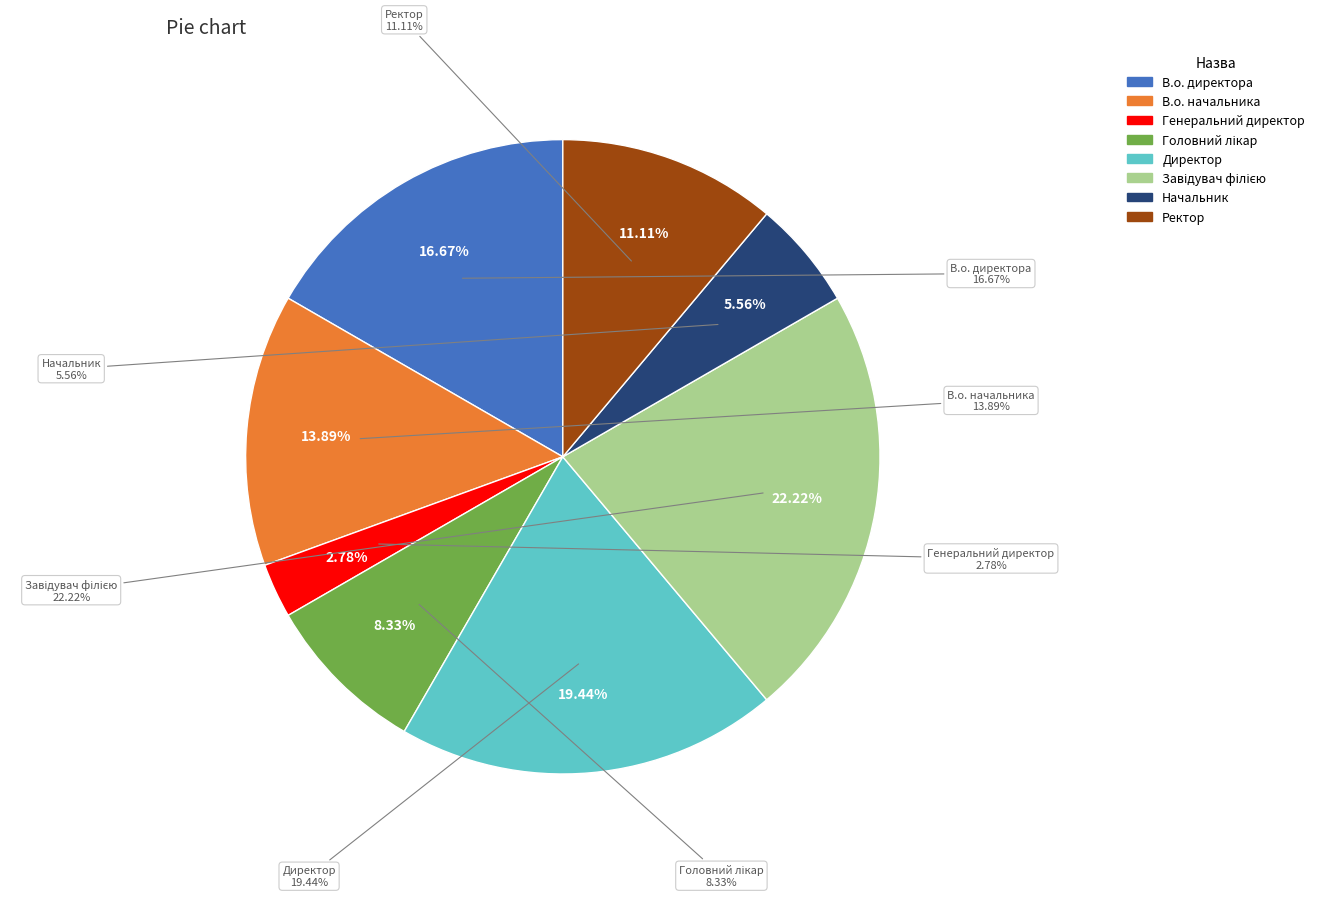

Count the number of slices in the pie.

8